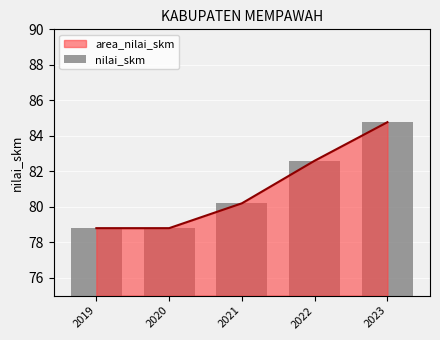

List the labels in order of value, smallest first.

2019, 2020, 2021, 2022, 2023